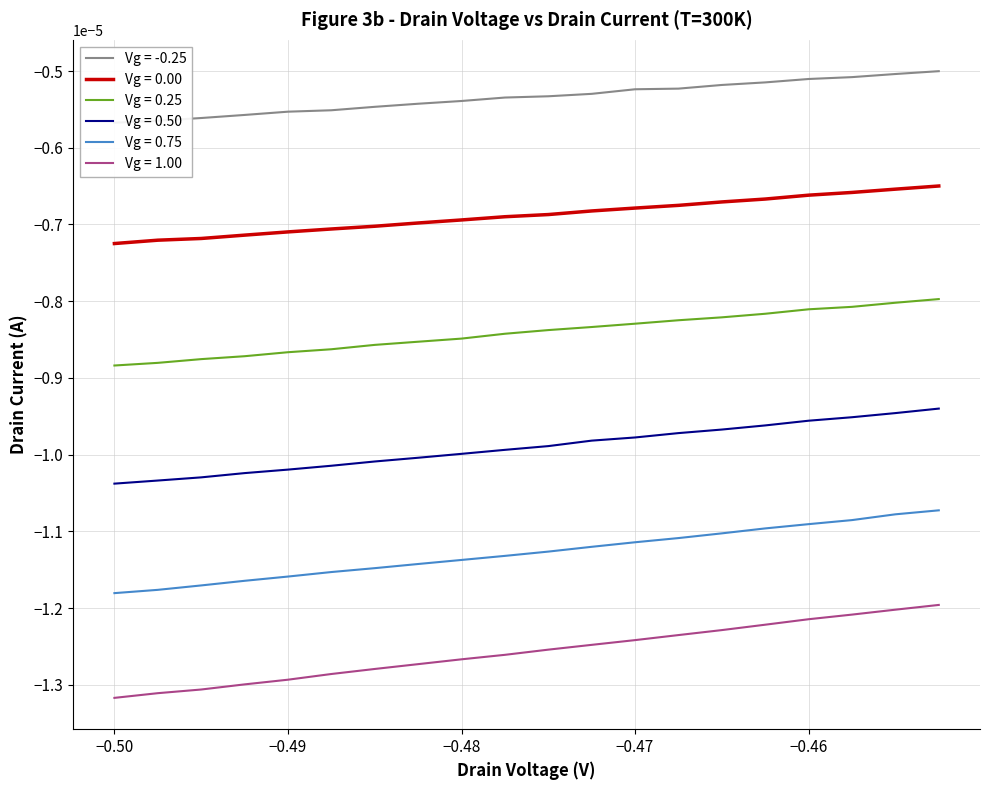

What are all the series names shown in the legend?

Vg = -0.25, Vg = 0.00, Vg = 0.25, Vg = 0.50, Vg = 0.75, Vg = 1.00